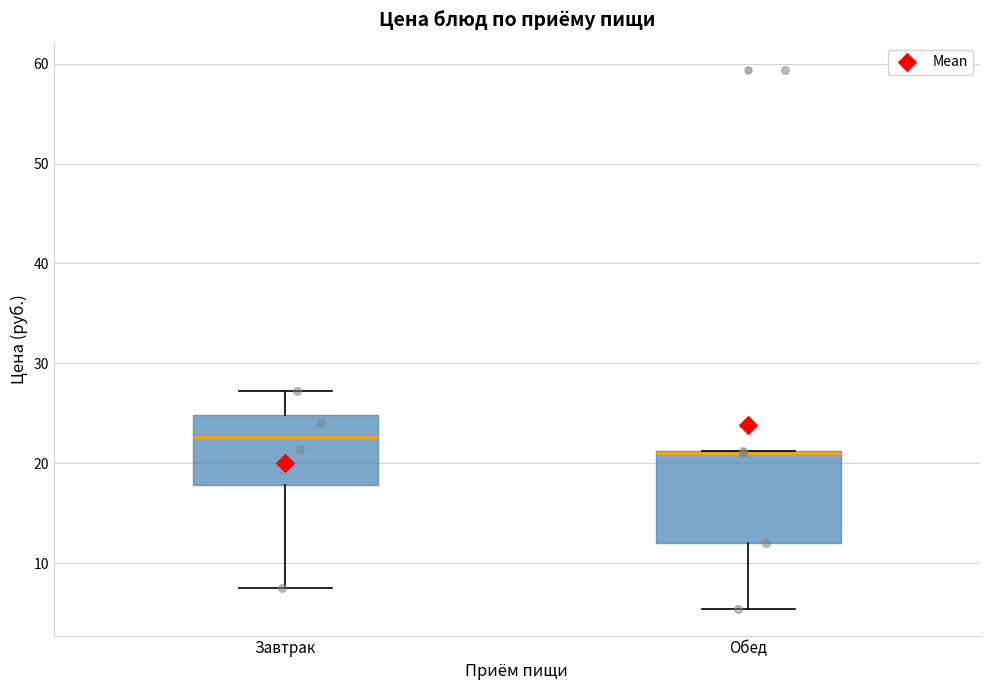

Reading left to right, read every box against the y-axis: the position of its median line, the range the box covers, and the ends of its whiskers. The values are not printed on the chart, so give them approximately, as read against the axis.

Завтрак: median 23, box 18 to 25, whiskers 8 to 27
Обед: median 21 (drawn on the box's upper edge), box 12 to 21, whiskers 5 to 21